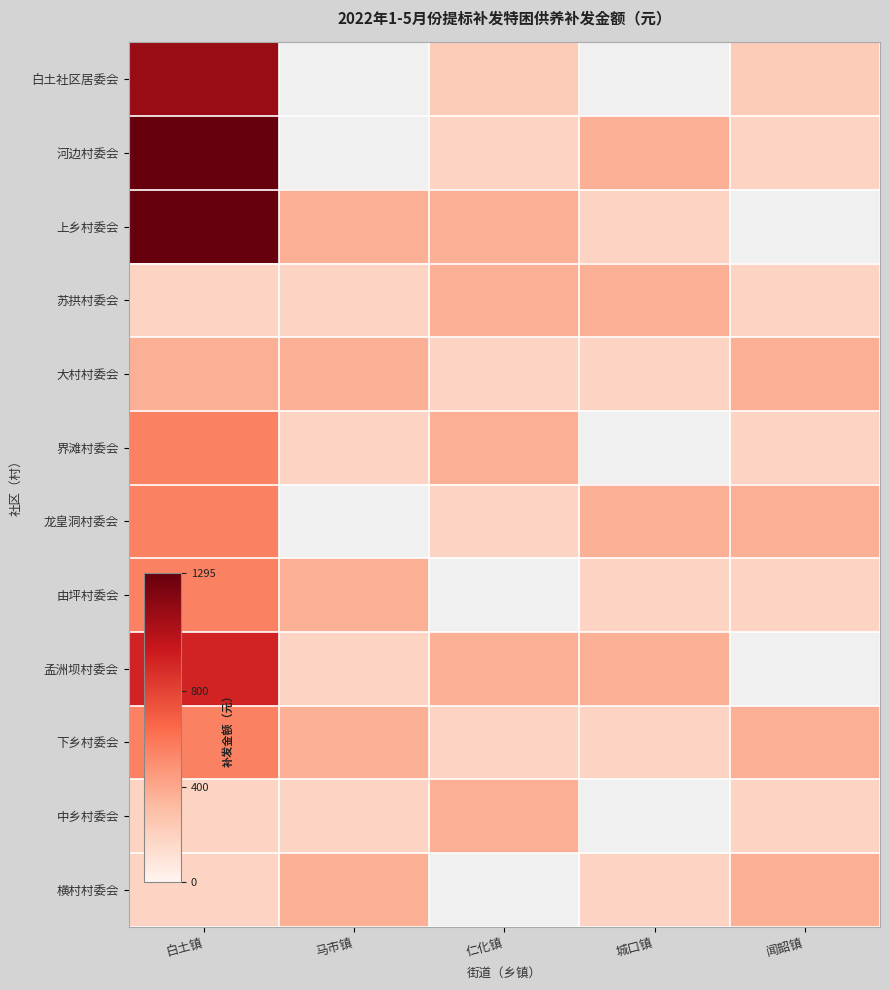

How many distinct data groups are displayed?

12